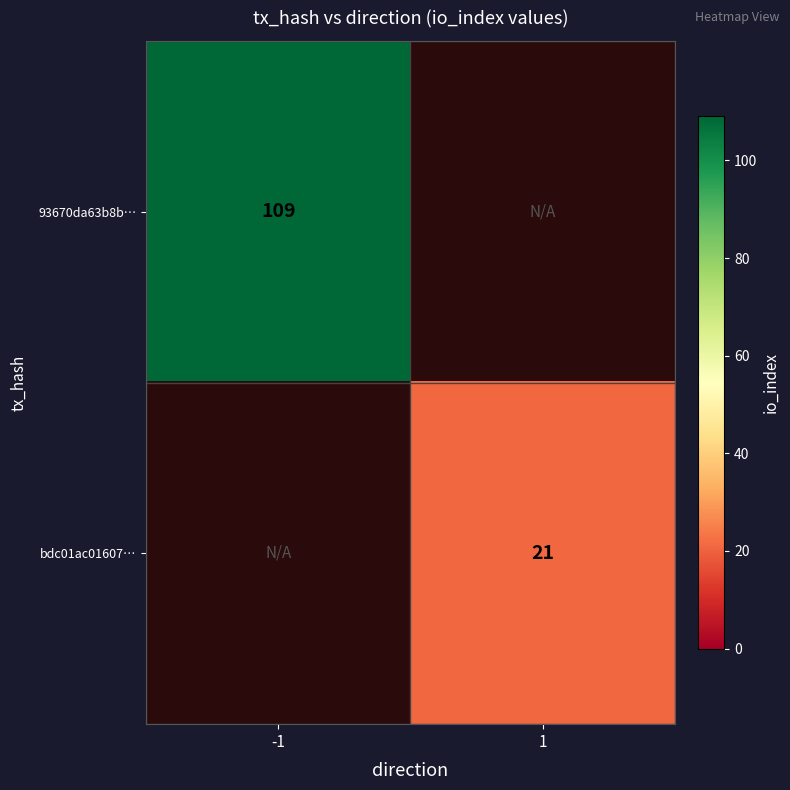

Is the value of 93670da63b8b… at -1 greater than the value of bdc01ac01607… at 1?

Yes